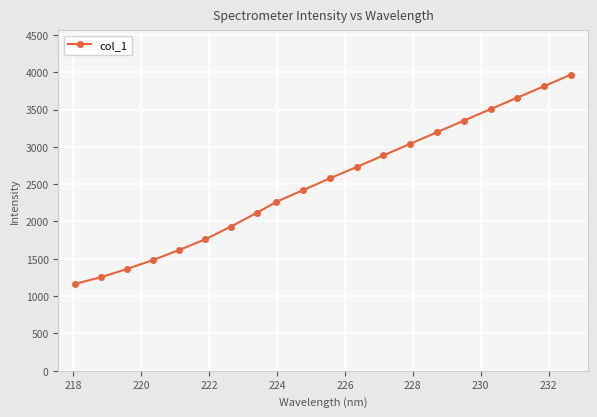

What is the greatest value displayed?

3965.7